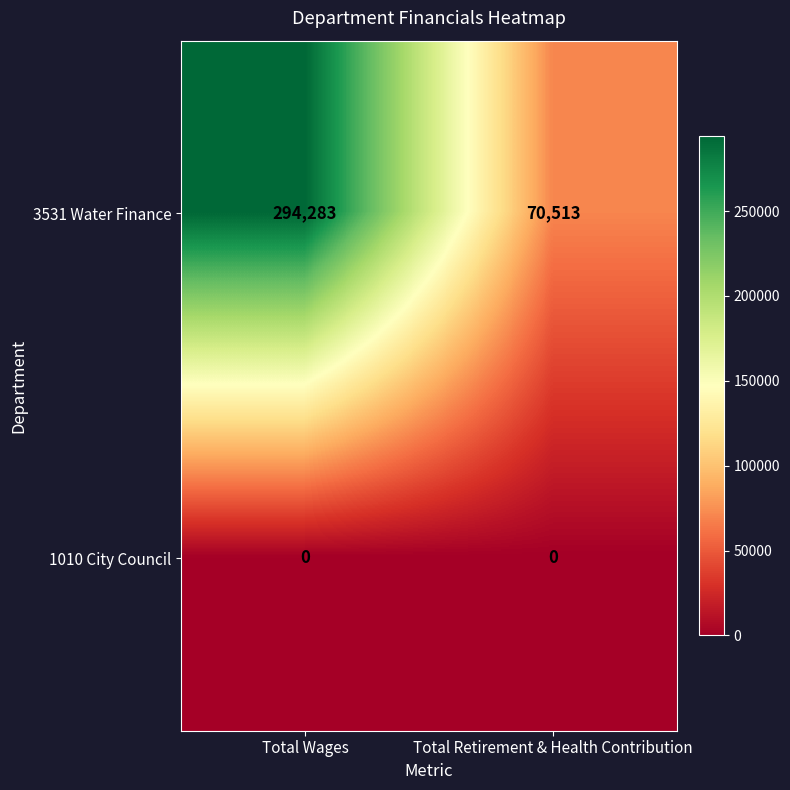

What is the maximum value shown in the chart?

294283